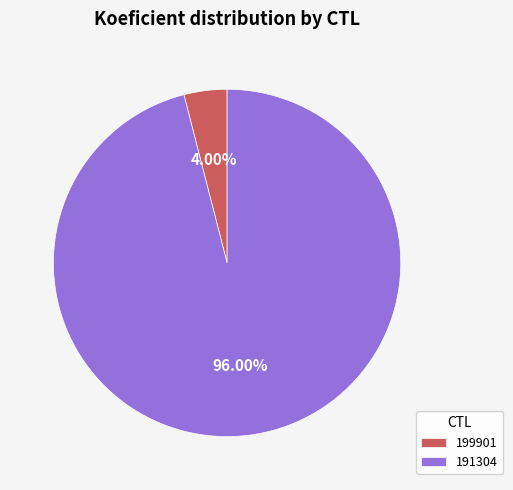

Which slice is the smallest?

199901